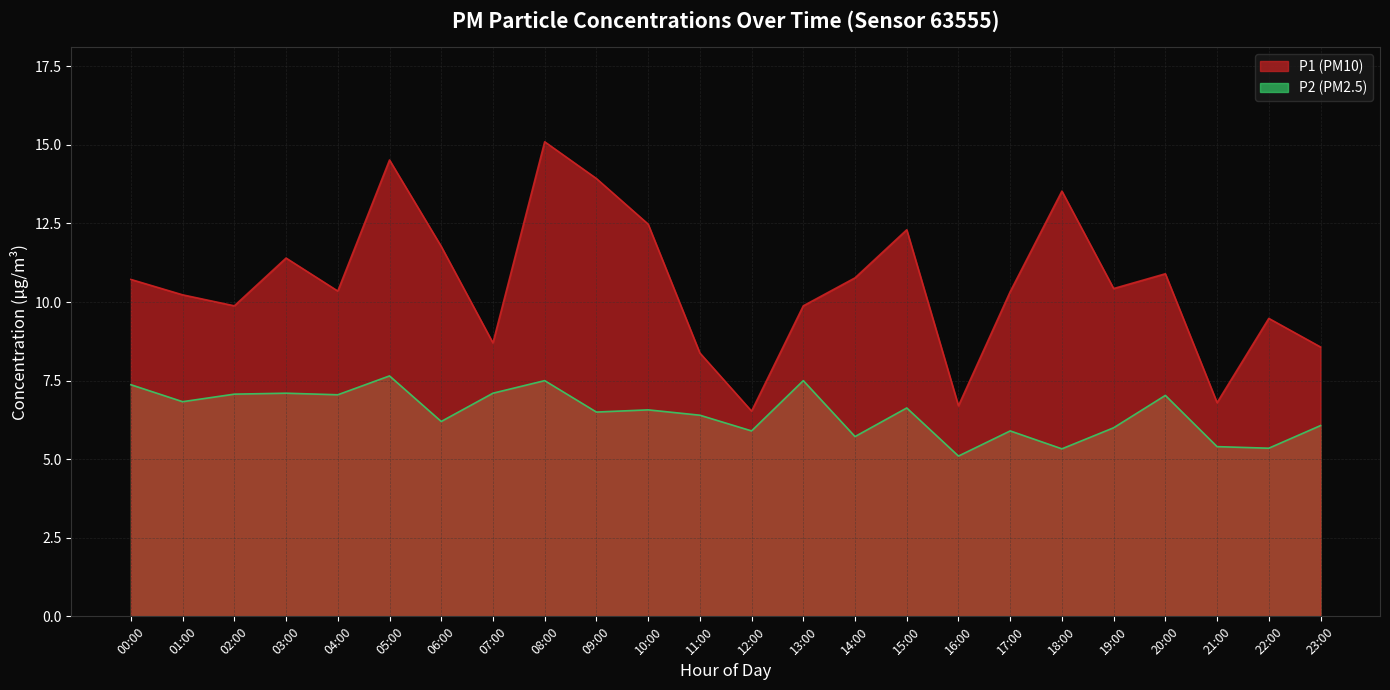

How many data points does each series have?

24